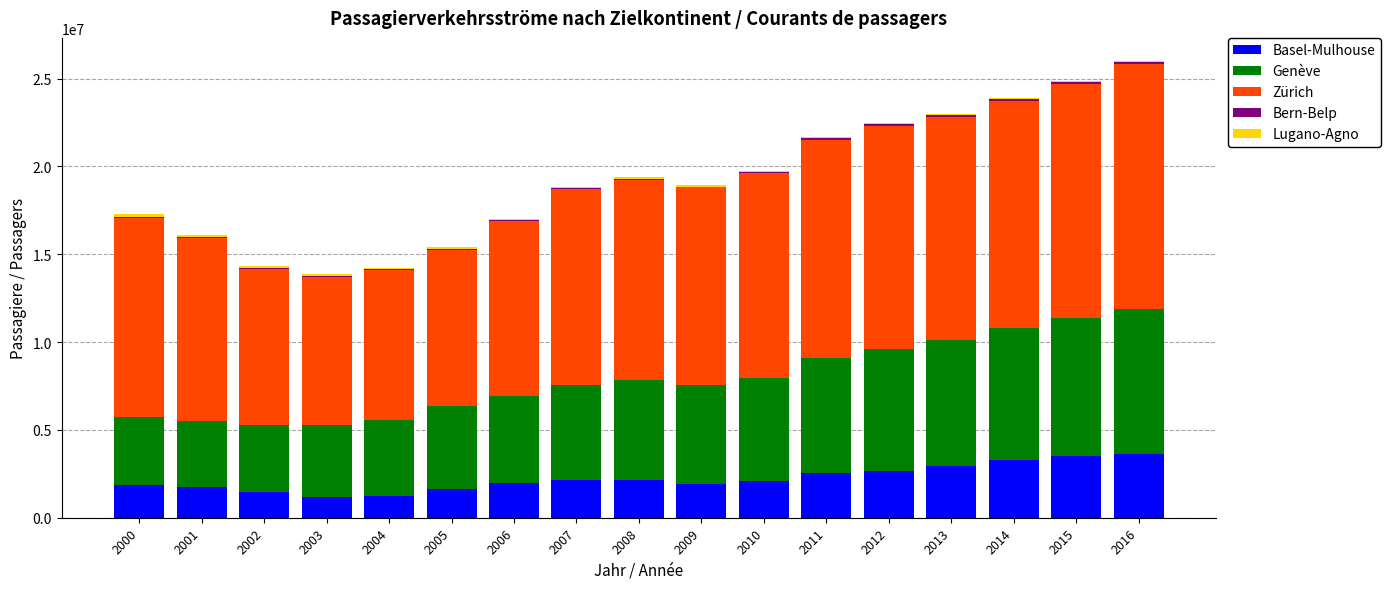

What is the highest value of the Basel-Mulhouse series?

3647916